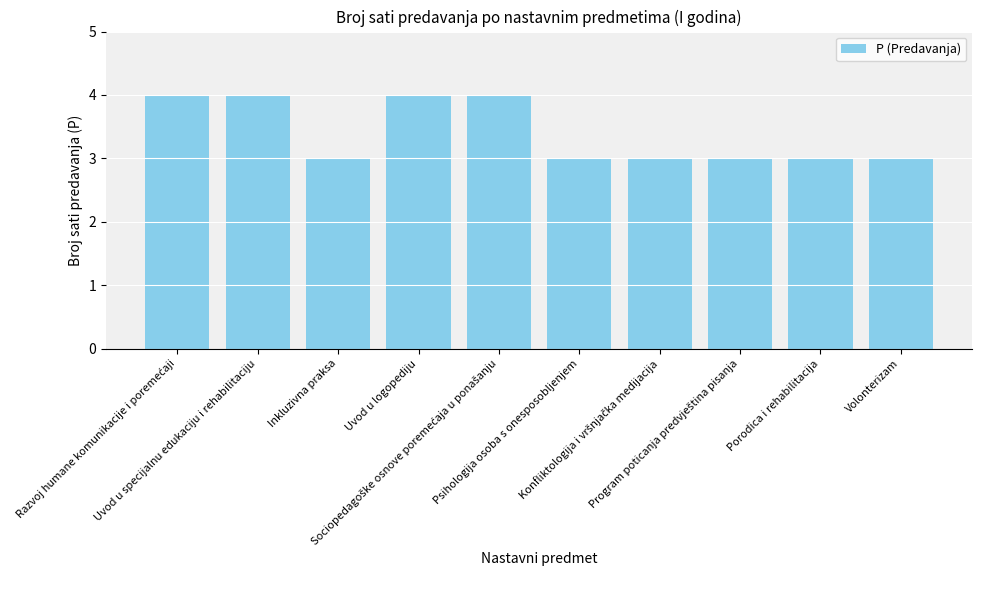

Count the number of data series in this chart.

1